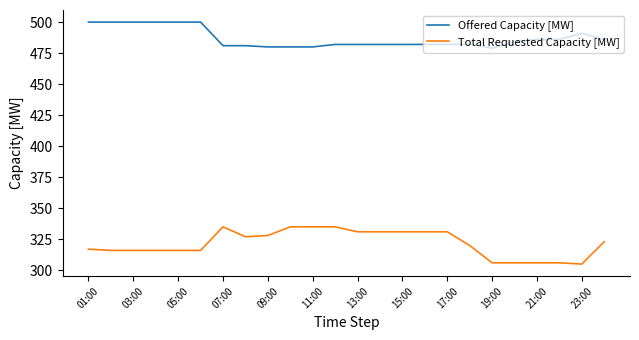

List the series in order of their peak value, highest first.

Offered Capacity [MW], Total Requested Capacity [MW]